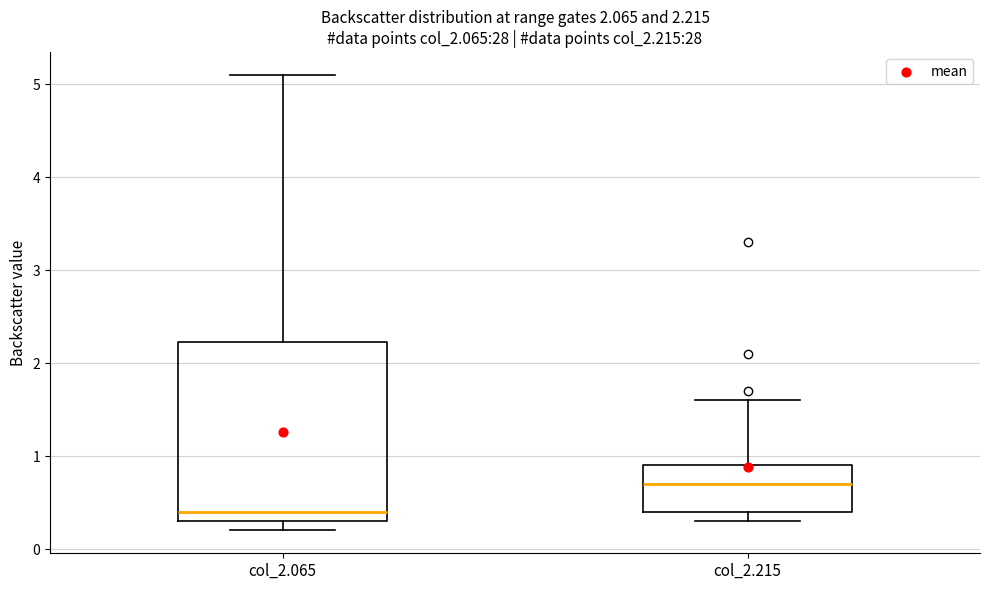

Which box has the lowest median line?

col_2.065